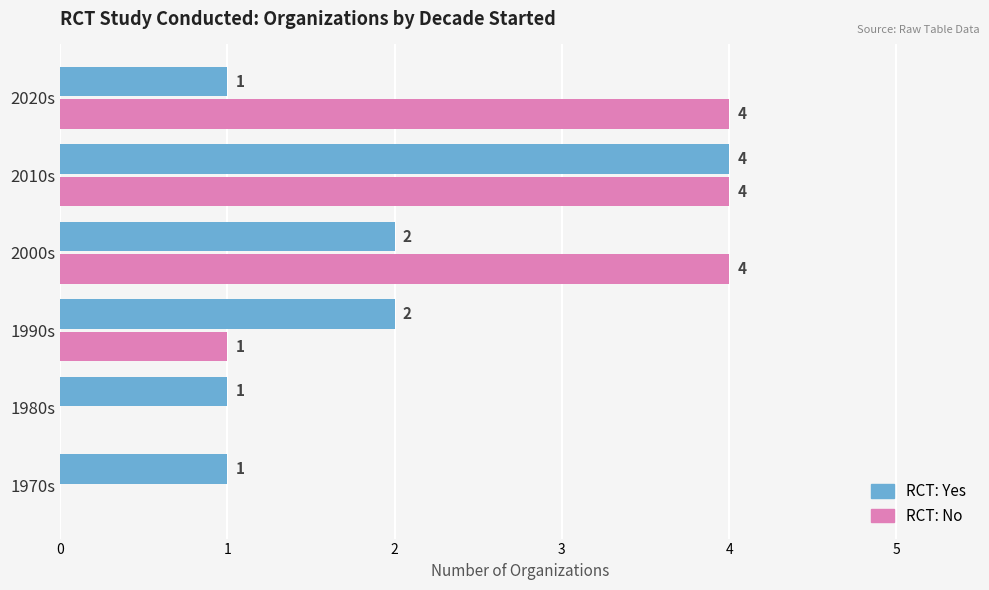

Read the RCT: No value at 2020s.

4